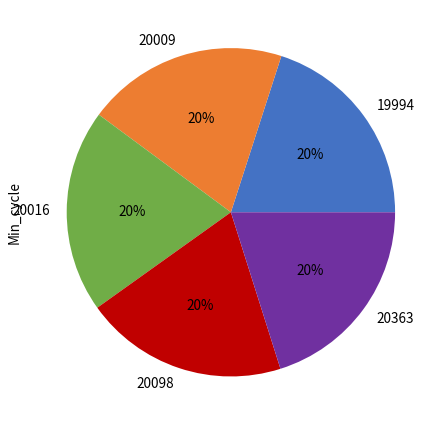

To the nearest percent, what is the average slice percentage?

20%